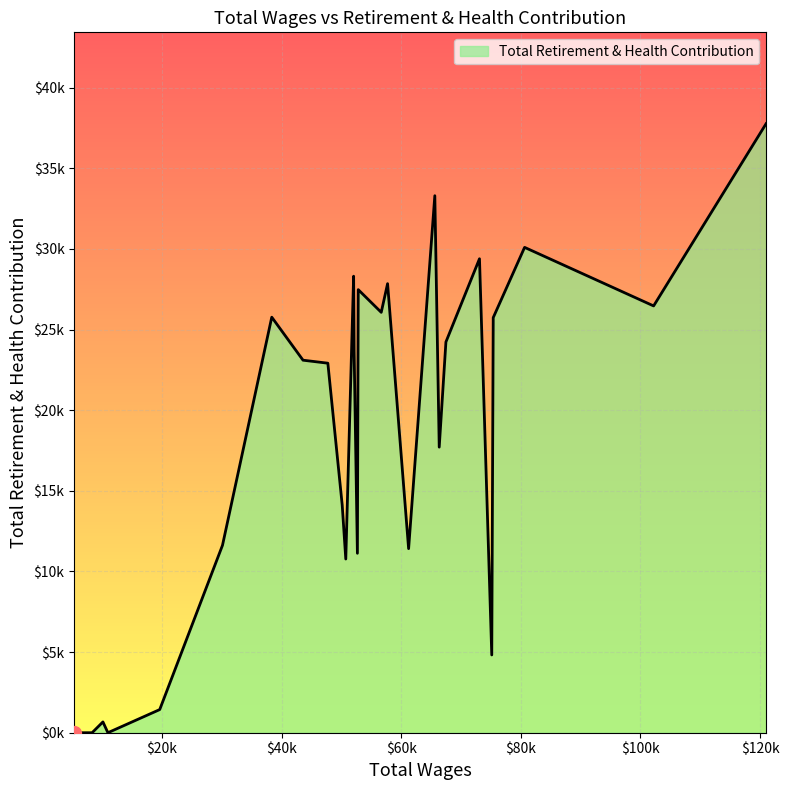

Does the chart have visible grid lines?

Yes